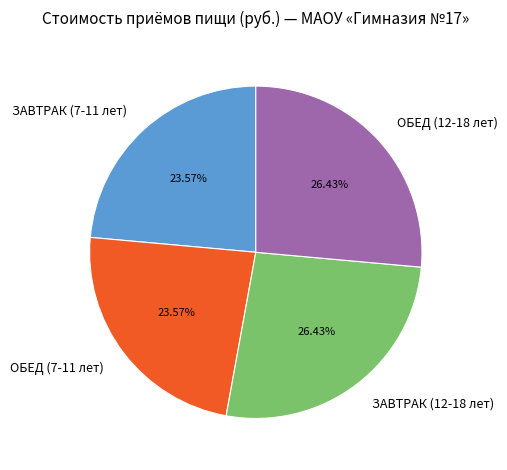

How many slices are in this pie chart?

4